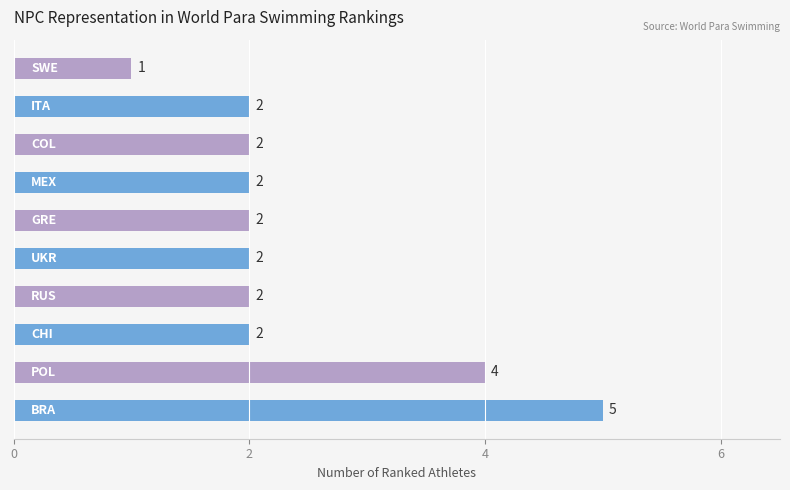

What is the sum of all values?

24